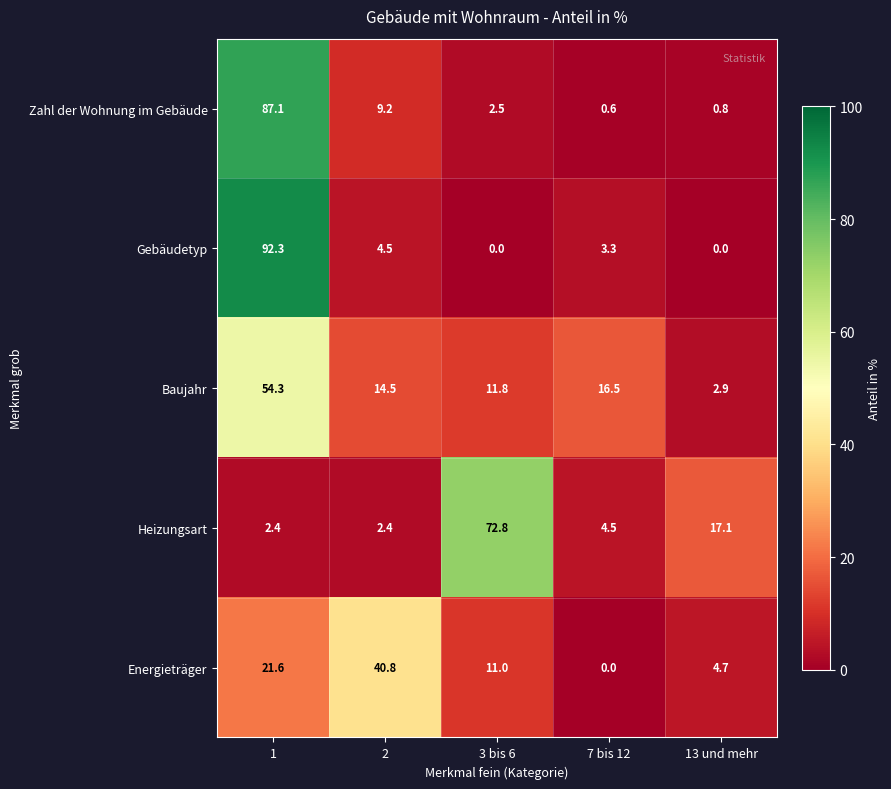

Which series has the widest spread of values?

Gebäudetyp